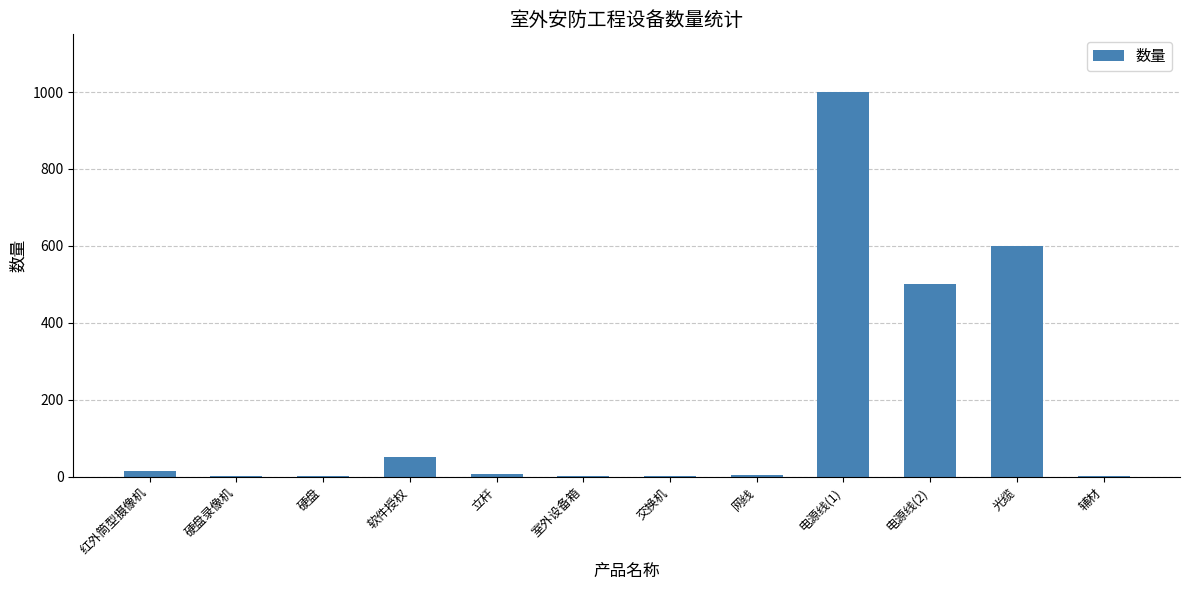

True or false: the data shows 3 at 硬盘.

True